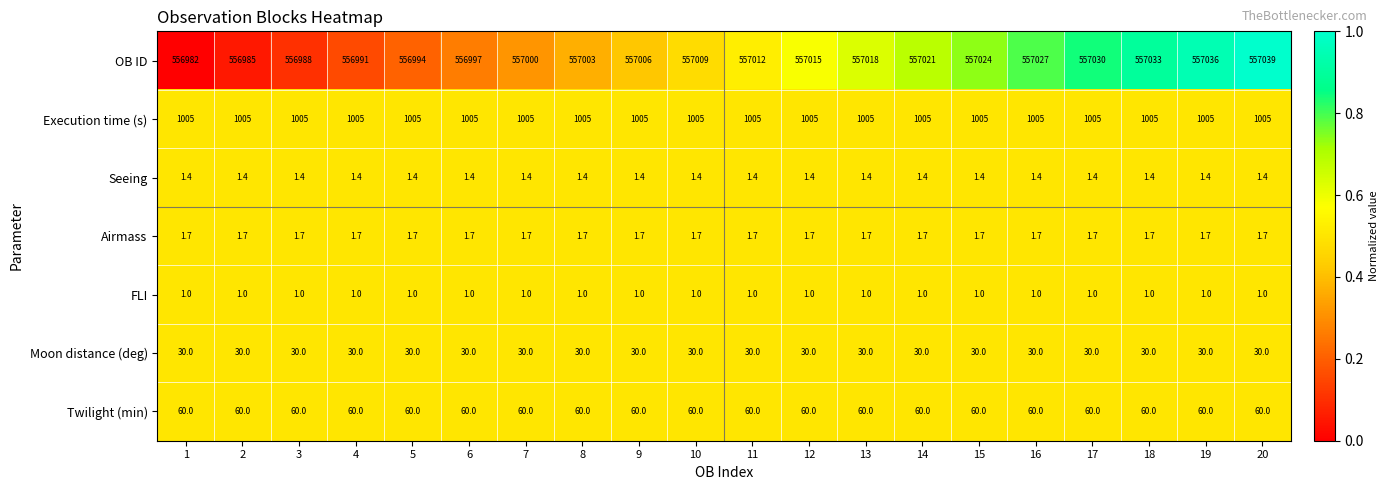

Between 6 and 15, which series saw the biggest shift?

OB ID